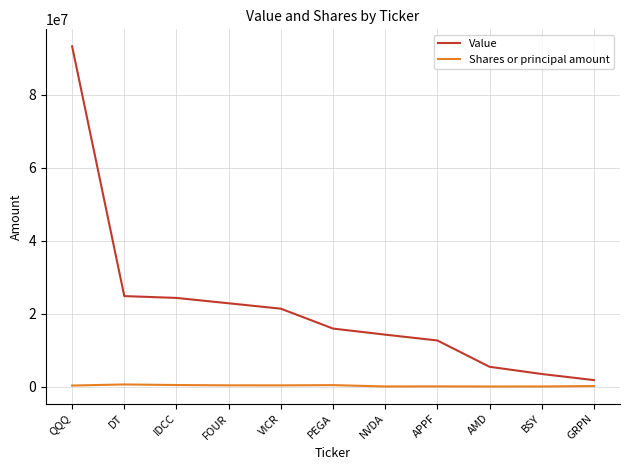

What are all the series names shown in the legend?

Value, Shares or principal amount